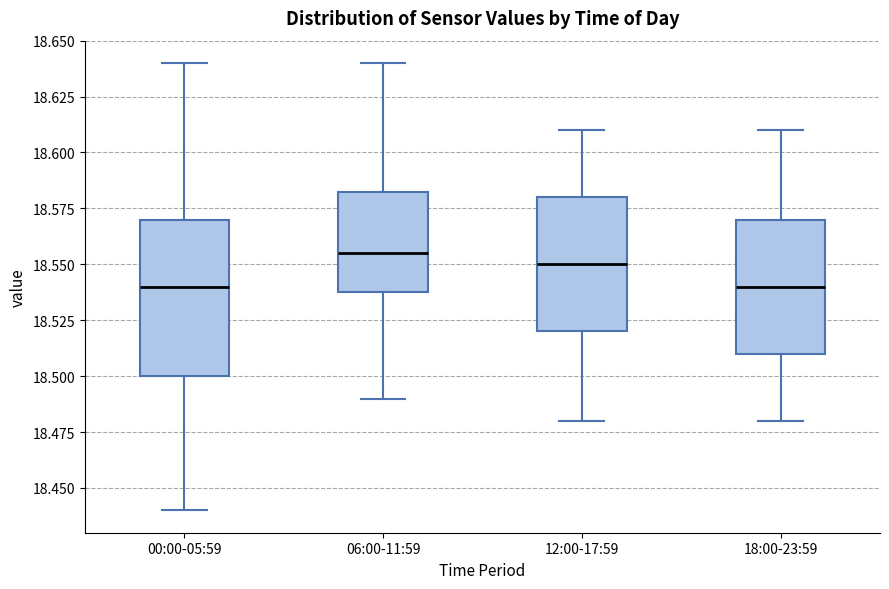

Reading left to right, read every box against the y-axis: the position of its median line, the range the box covers, and the ends of its whiskers. The values are not printed on the chart, so give them approximately, as read against the axis.

00:00-05:59: median 18.540, box 18.500 to 18.570, whiskers 18.440 to 18.640
06:00-11:59: median 18.555, box 18.540 to 18.585, whiskers 18.490 to 18.640
12:00-17:59: median 18.550, box 18.520 to 18.580, whiskers 18.480 to 18.610
18:00-23:59: median 18.540, box 18.510 to 18.570, whiskers 18.480 to 18.610